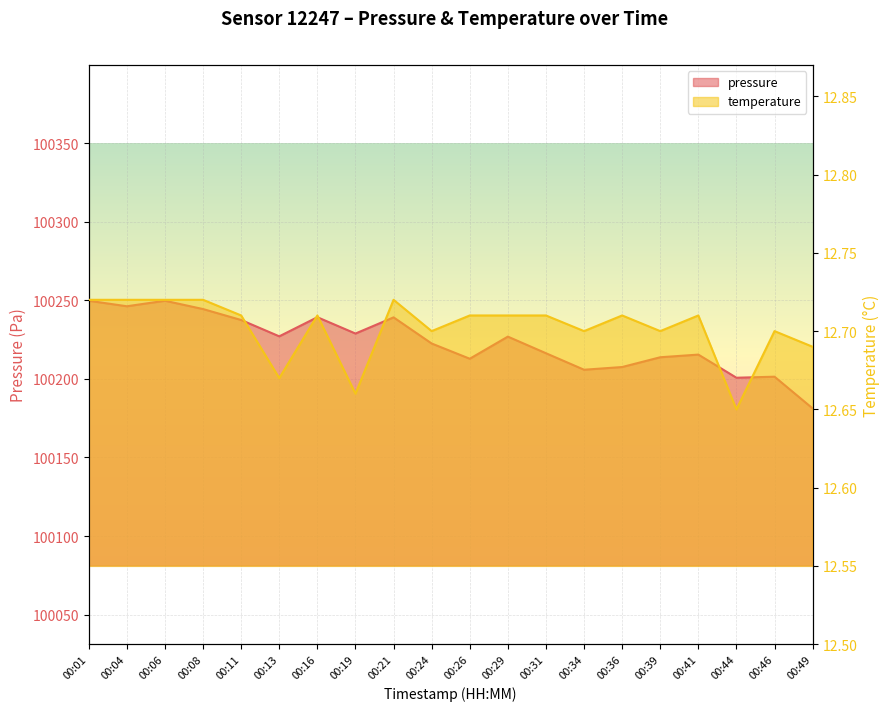

Which has a higher value, 00:39 or 00:01?

00:01